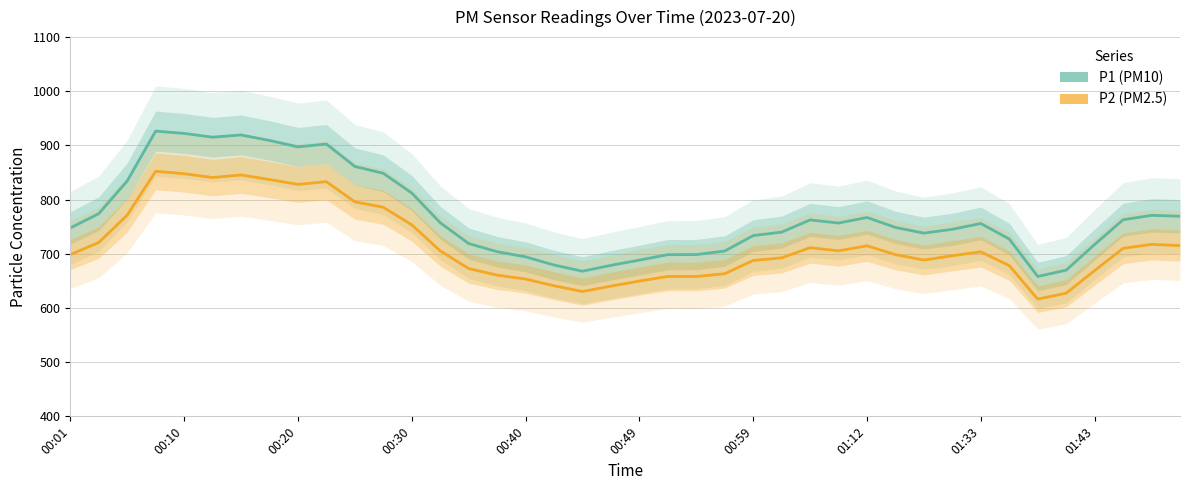

Between 34 and 00:30, which is larger?

00:30